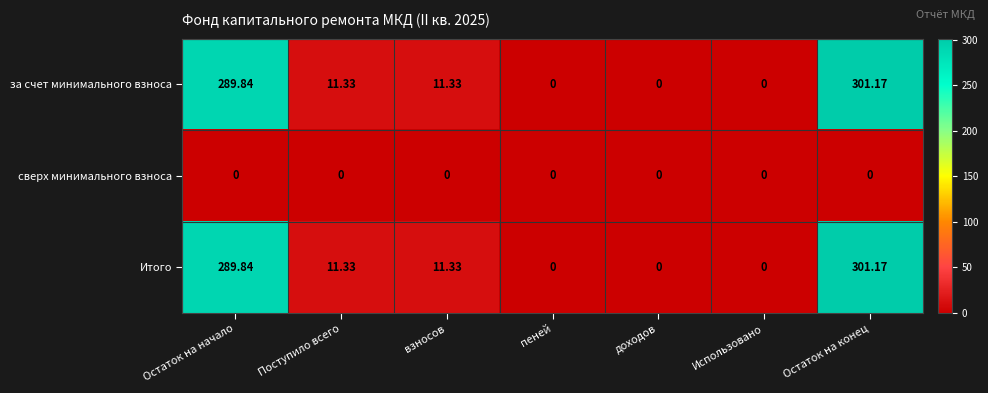

Is the value of сверх минимального взноса at Использовано greater than the value of Итого at Остаток на конец?

No